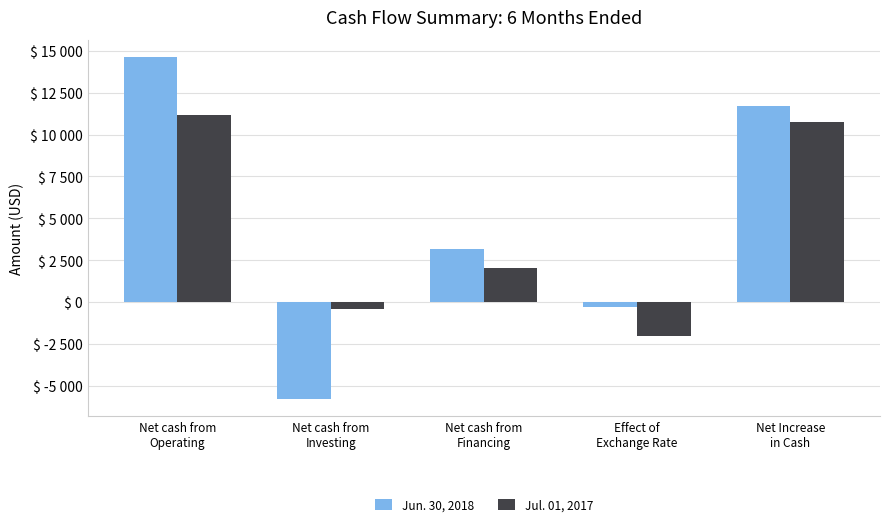

What is the sum of all Jun. 30, 2018 values?

23454